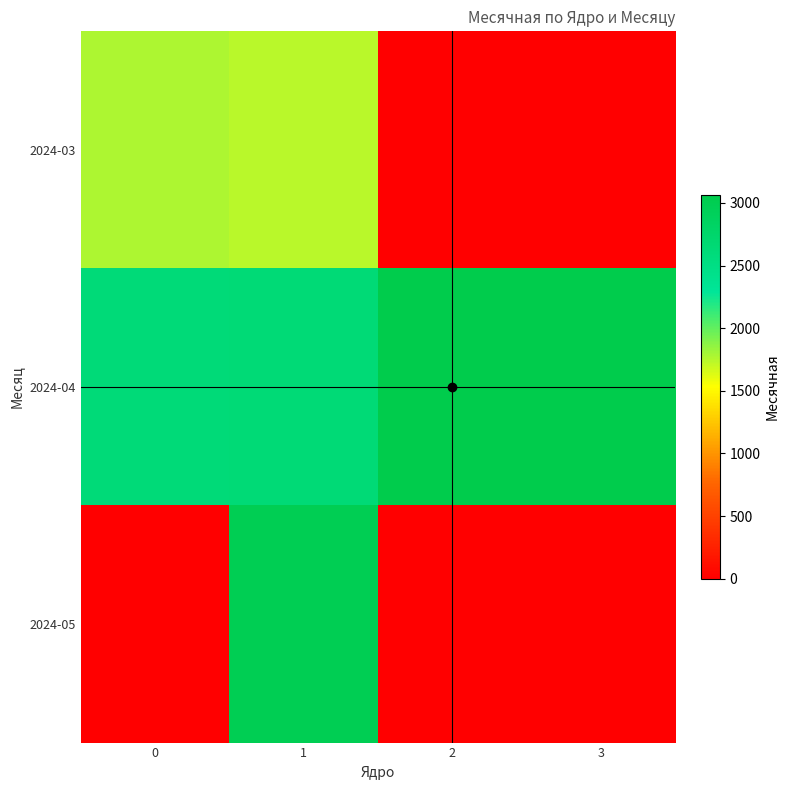

What is the greatest value displayed?

3061.0